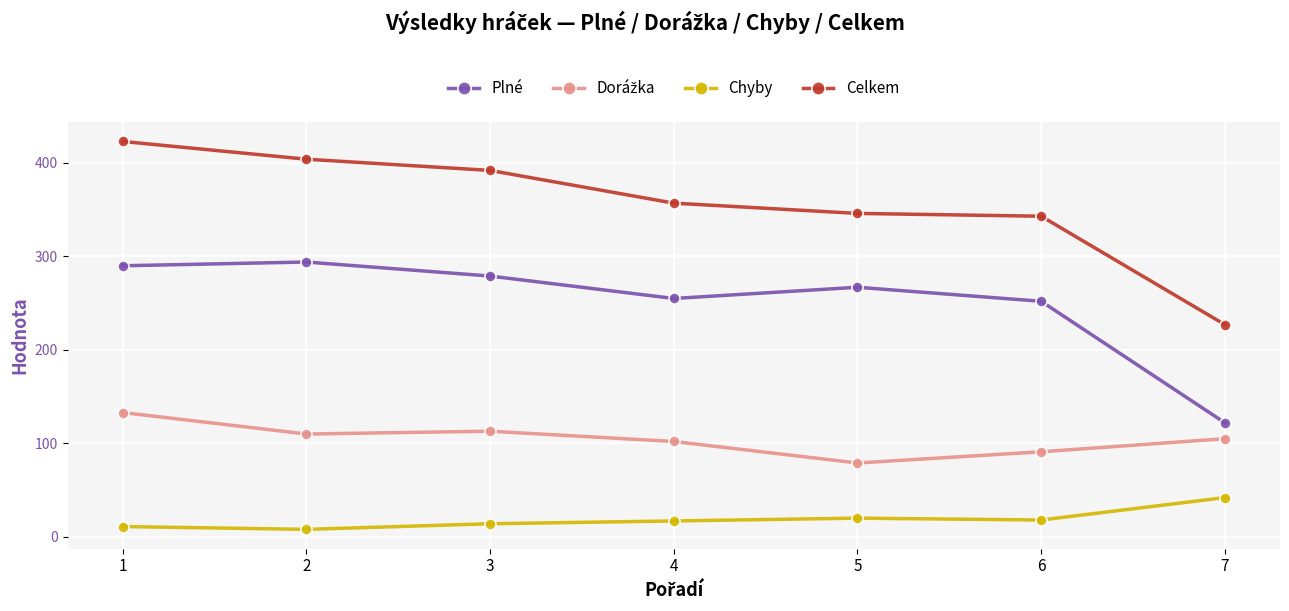

True or false: Celkem and Plné intersect in this chart.

False